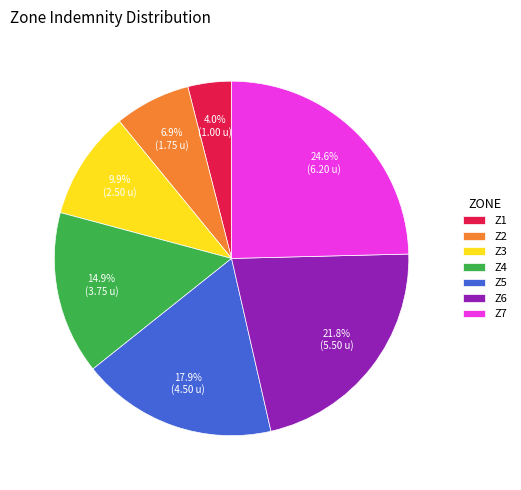

Do Z5 and Z7 together represent more than half of the pie?

No